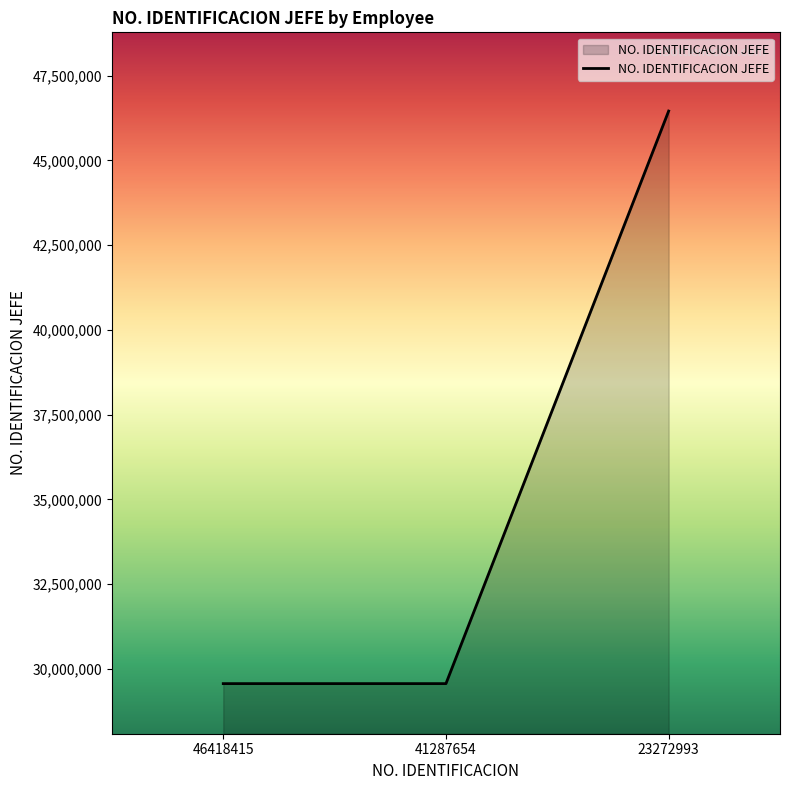

Reading left to right, transcribe all the data shown in this chart.

46418415=29562646	41287654=29562646	23272993=46457188